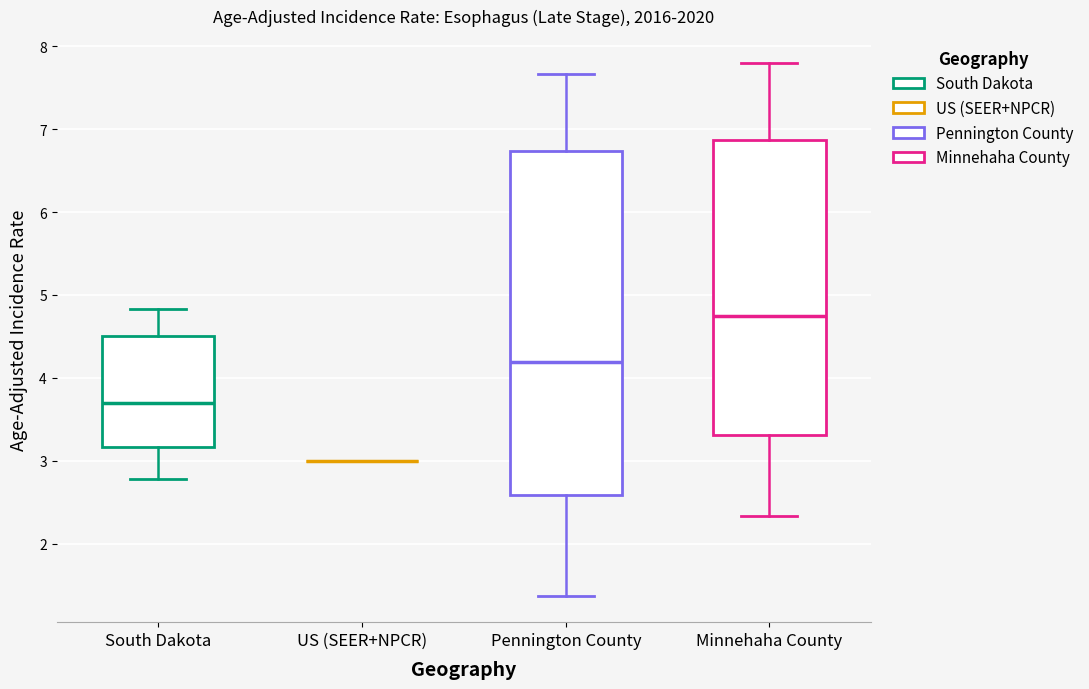

Where is the upper edge of the box for South Dakota on the y-axis? The values are not printed on the chart, so give them approximately, as read against the axis.

4.5